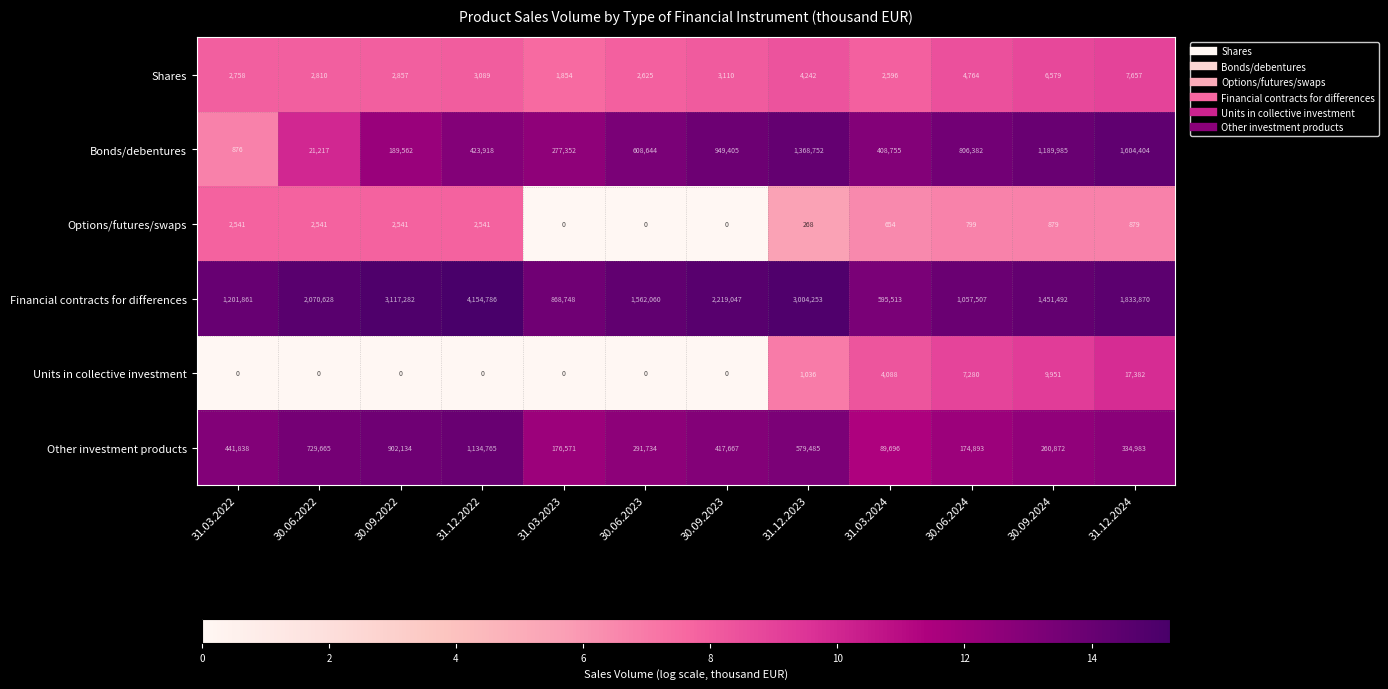

What is the sum of all Units in collective investment values?

39737